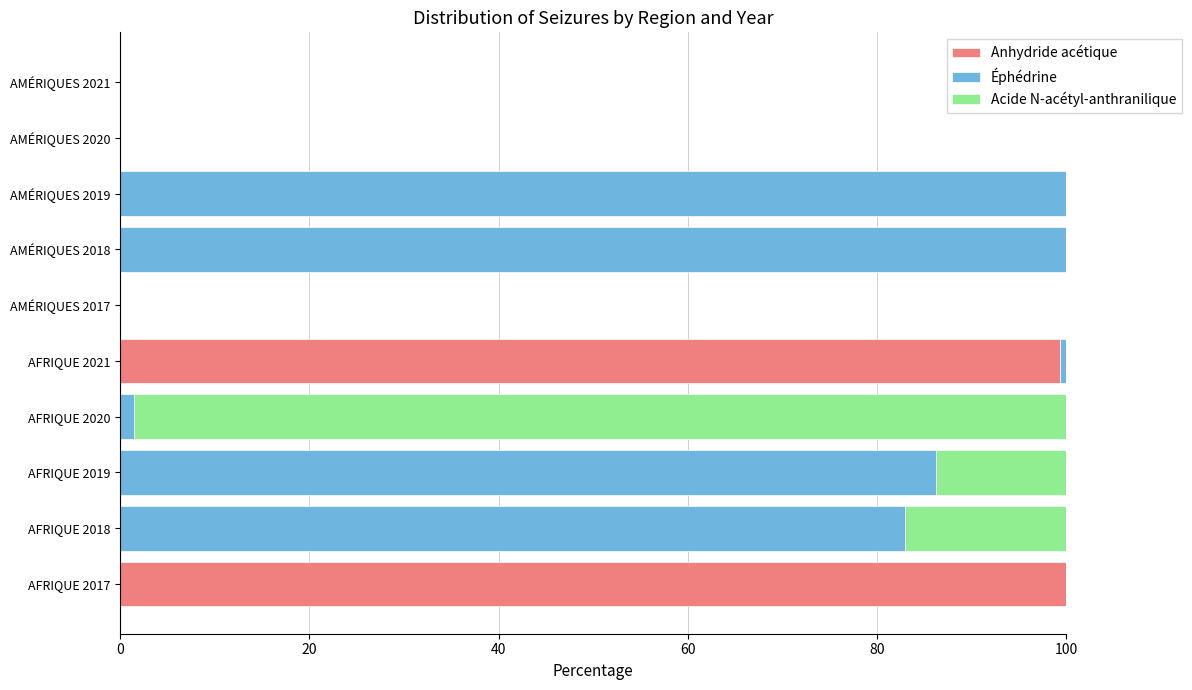

Is it true that Anhydride acétique equals -49.1 at AMÉRIQUES 2020?

False